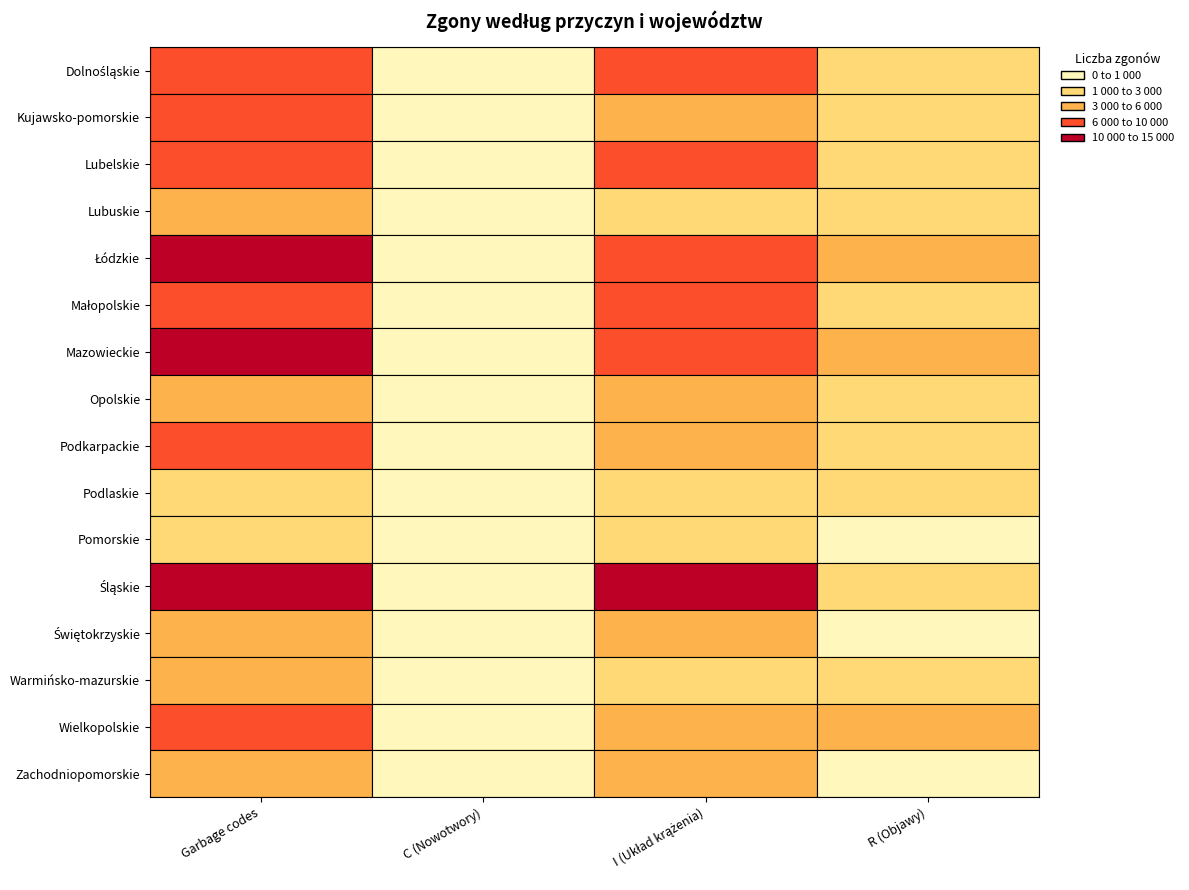

What is the total value across all series at I (Układ krążenia)?

78505